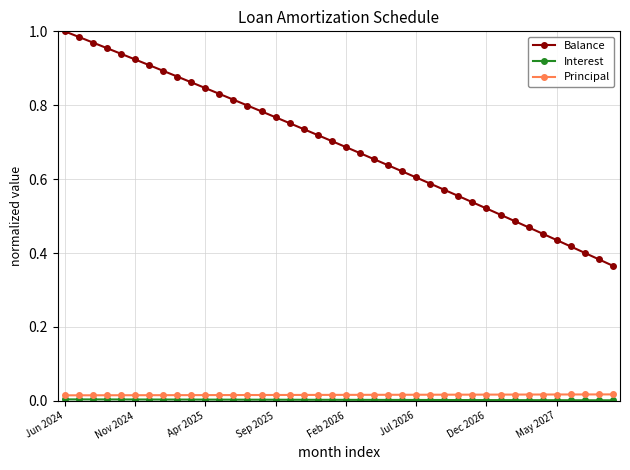

True or false: Balance and Principal intersect in this chart.

False